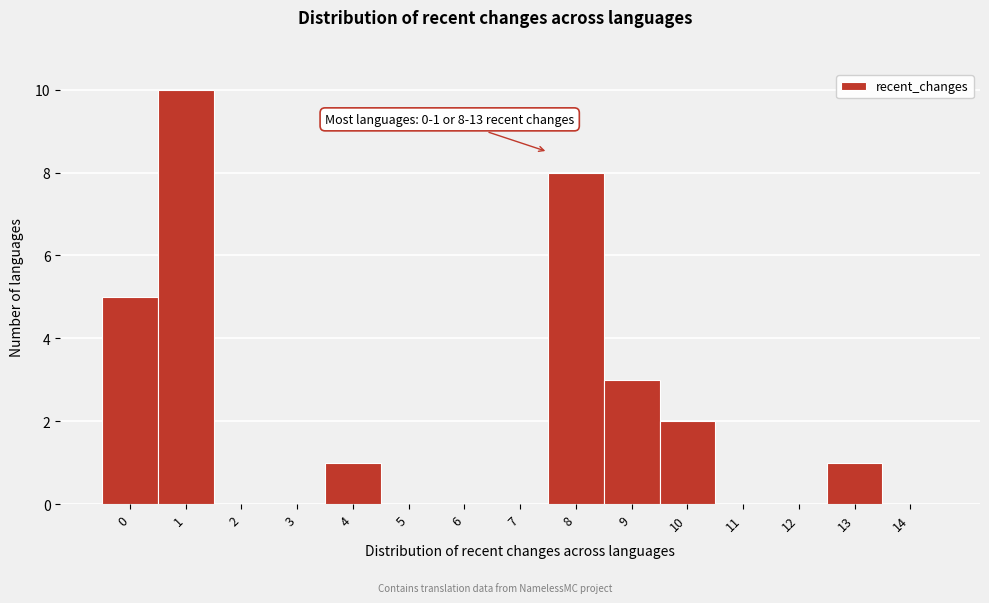

Reading right to left, list all the values displayed in this chart.

14=0	13=1	12=0	11=0	10=2	9=3	8=8	7=0	6=0	5=0	4=1	3=0	2=0	1=10	0=5